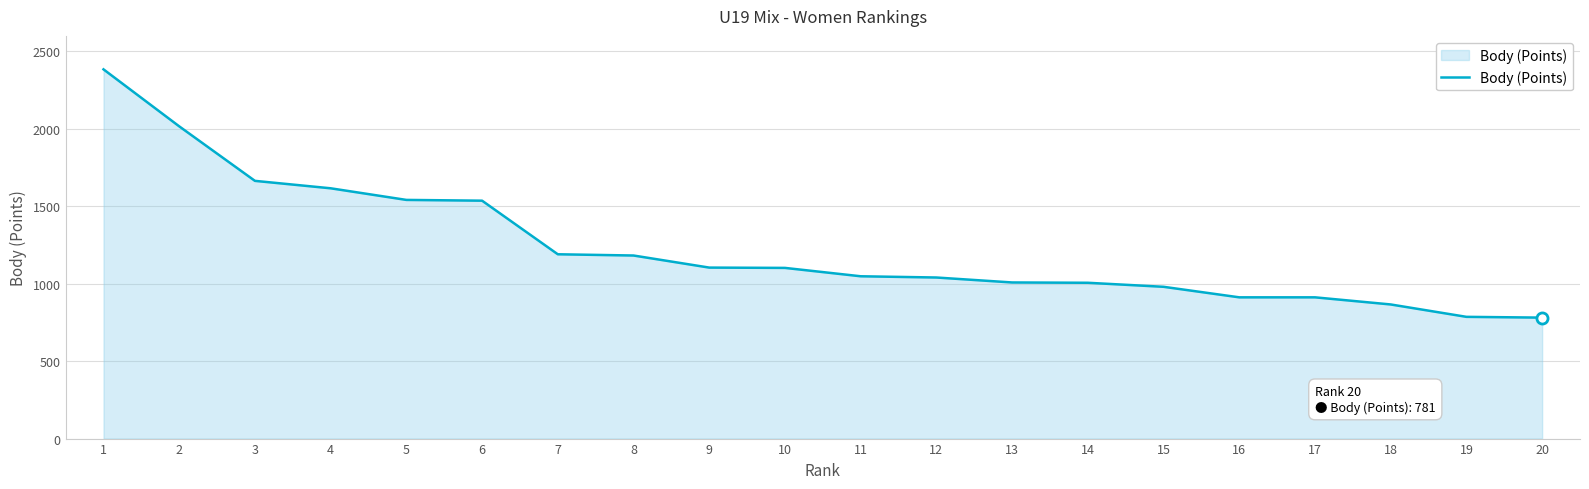

At which label does the data first exceed 1102?

1